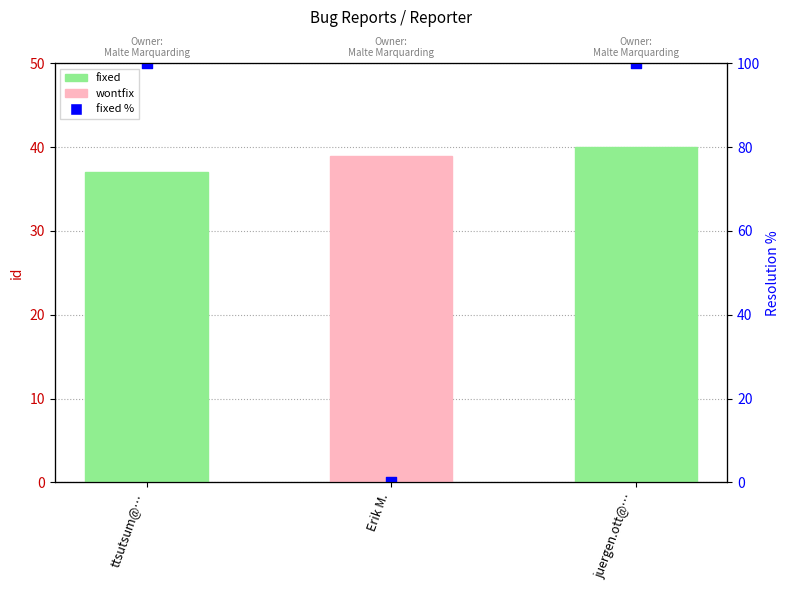

At which category is the sum across all series the highest?

juergen.ott@…